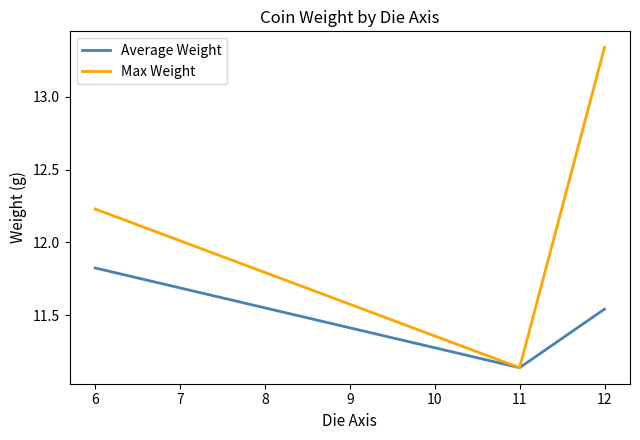

At which label does Average Weight reach its minimum?

11